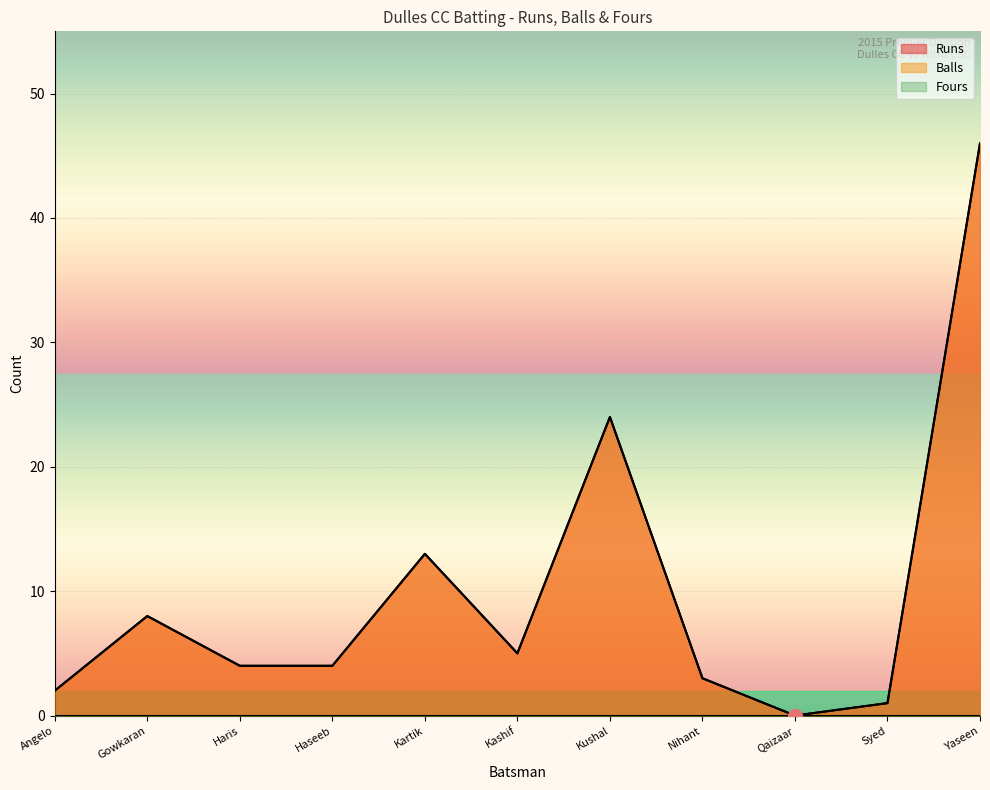

What is the value of the Runs point at the 3rd from the left?

4